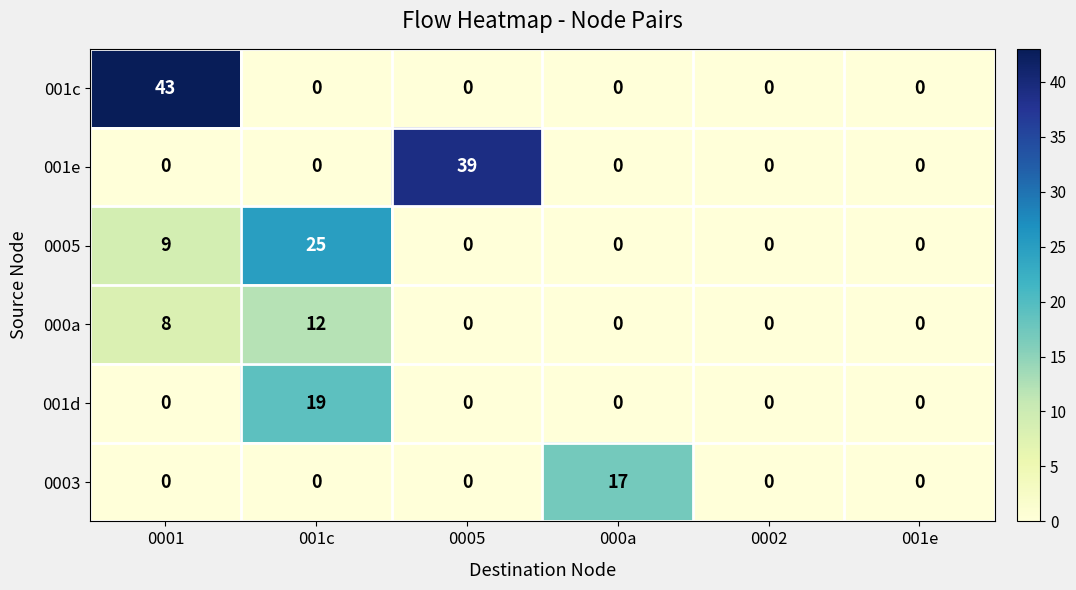

How many distinct data groups are displayed?

6